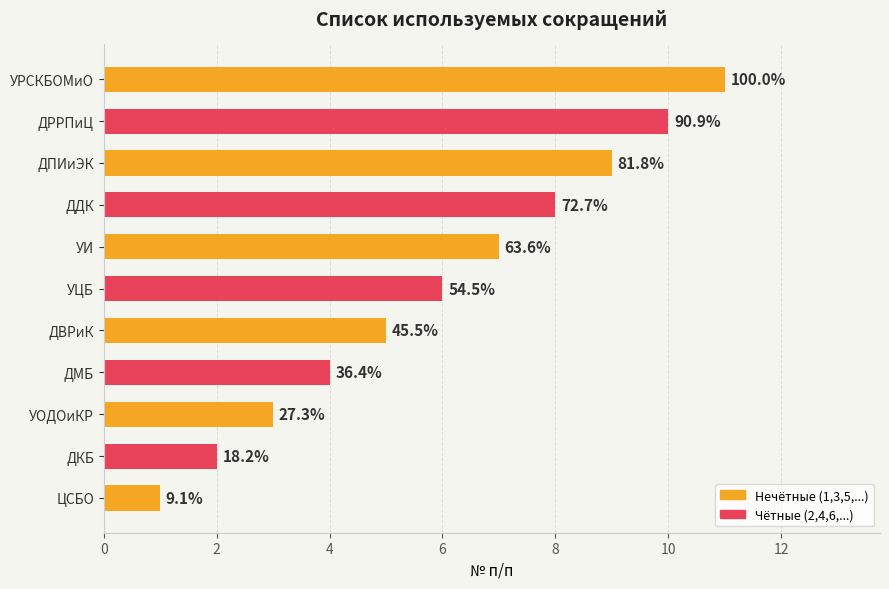

How many bars are there in total?

11